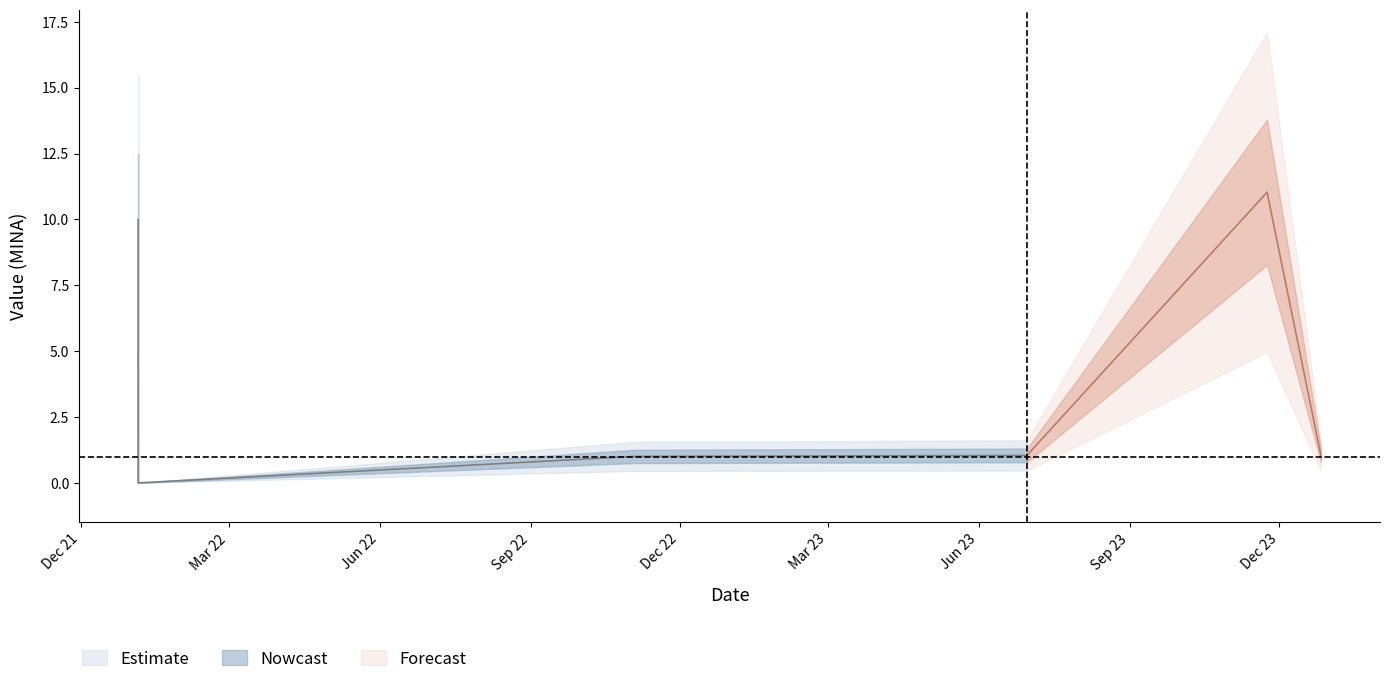

How many categories are shown in the chart?

6